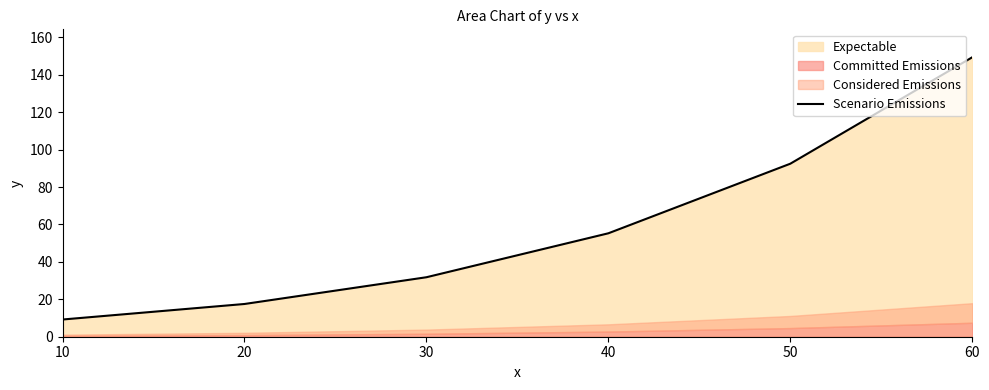

Reading left to right, extract all data points from this chart.

9.2	17.5	31.8	55.3	92.5	149.4